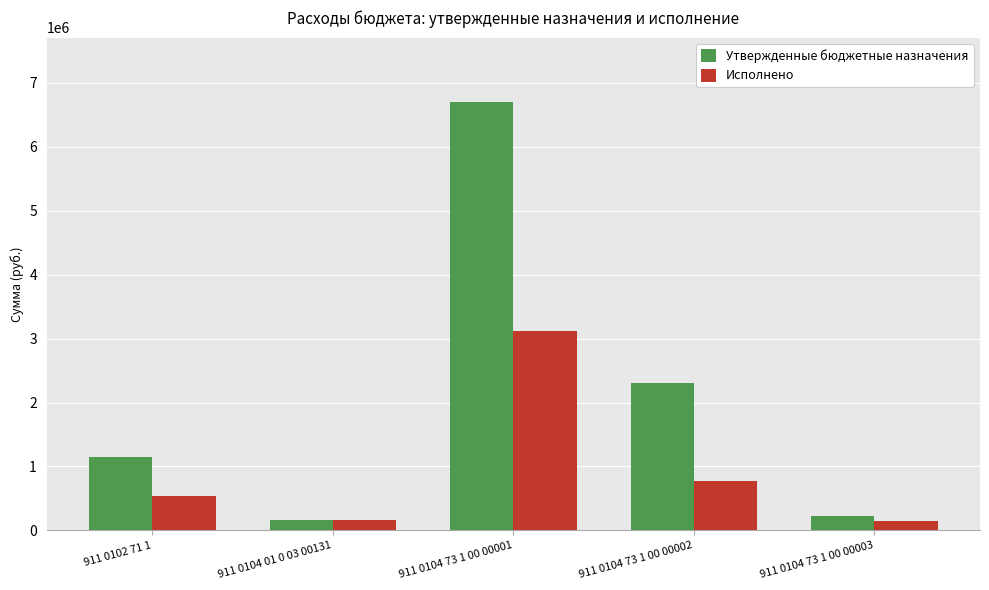

Between 911 0102 71 1 and 911 0104 73 1 00 00001, which series saw the biggest shift?

Утвержденные бюджетные назначения